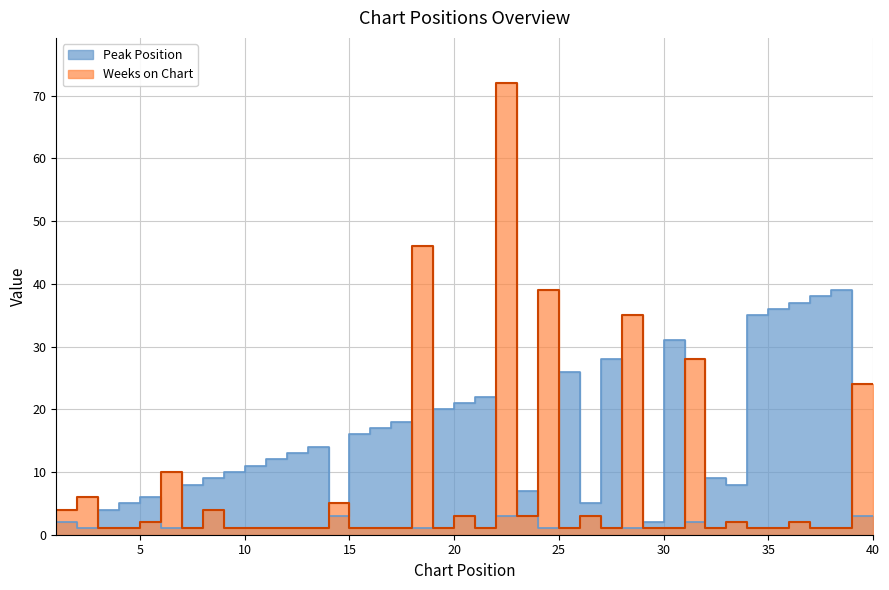

What is the spread (max minus min) of values at 36?

35